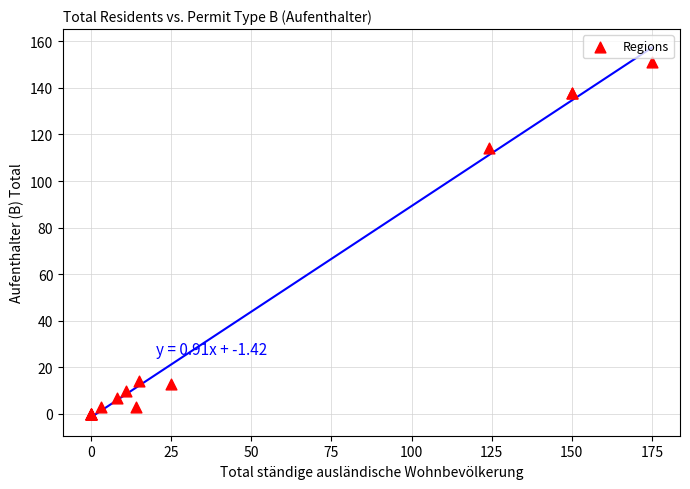

What Y value in the scatter plot is closest to 75?

114